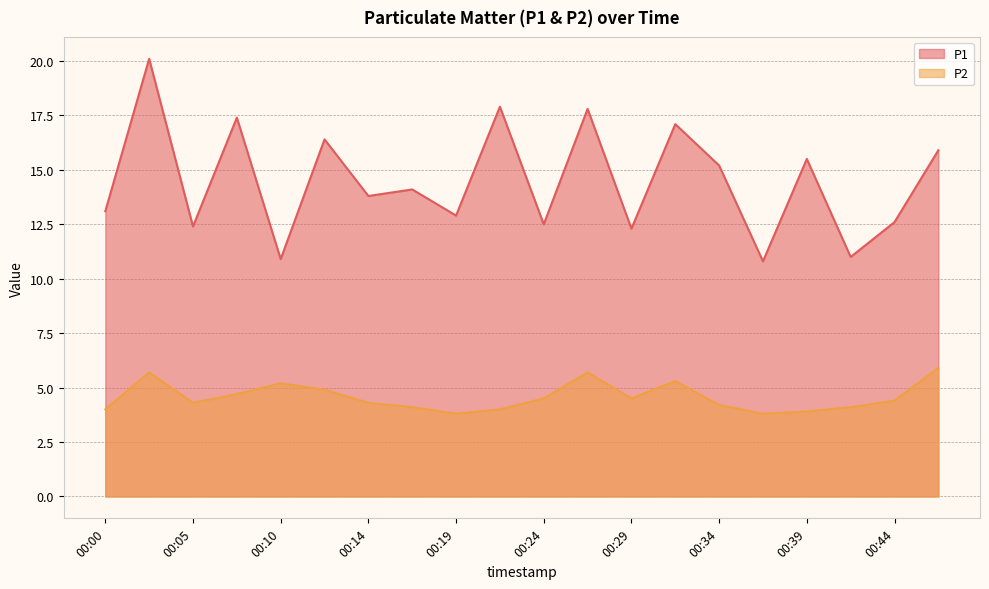

Reading right to left, what are all the values shown in this chart?

P1: 00:46=15.9	00:44=12.6	00:41=11.0	00:39=15.5	00:36=10.8	00:34=15.2	00:31=17.1	00:29=12.3	00:27=17.8	00:24=12.5	00:22=17.9	00:19=12.9	00:17=14.1	00:14=13.8	00:12=16.4	00:10=10.9	00:07=17.4	00:05=12.4	00:02=20.1	00:00=13.1
P2: 00:46=5.9	00:44=4.4	00:41=4.1	00:39=3.9	00:36=3.8	00:34=4.2	00:31=5.3	00:29=4.5	00:27=5.7	00:24=4.5	00:22=4.0	00:19=3.8	00:17=4.1	00:14=4.3	00:12=4.9	00:10=5.2	00:07=4.7	00:05=4.3	00:02=5.7	00:00=4.0